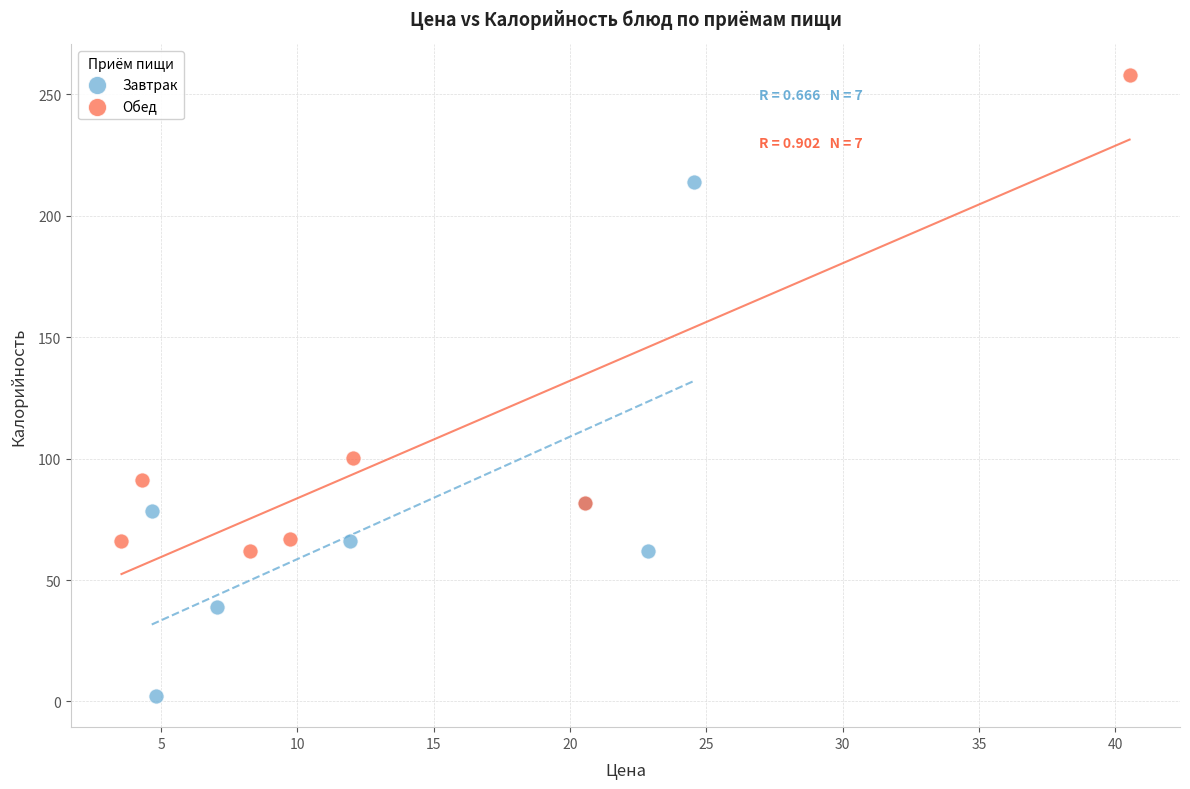

Which series contains the lowest Y value?

Завтрак